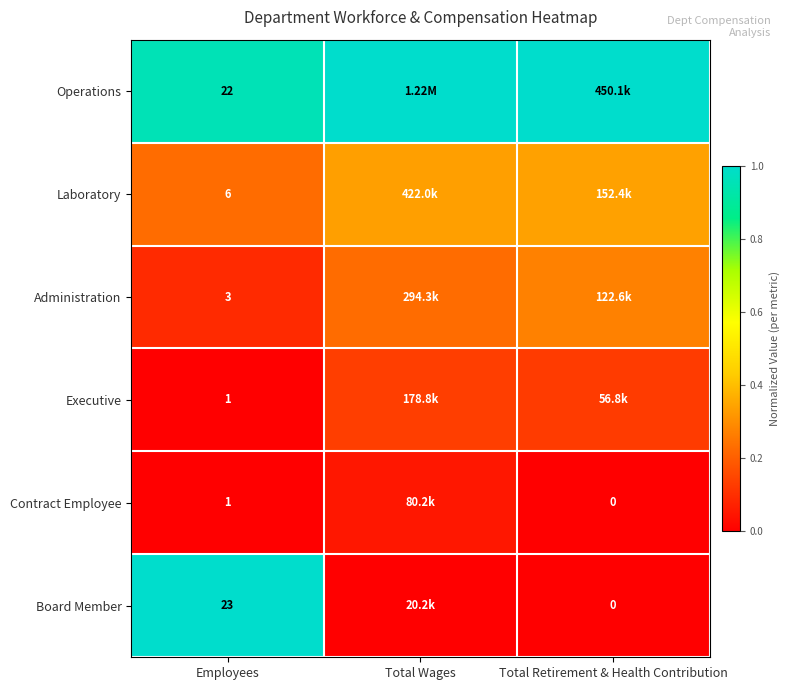

The value of Executive at Total Retirement & Health Contribution is 0.2. True or false?

False